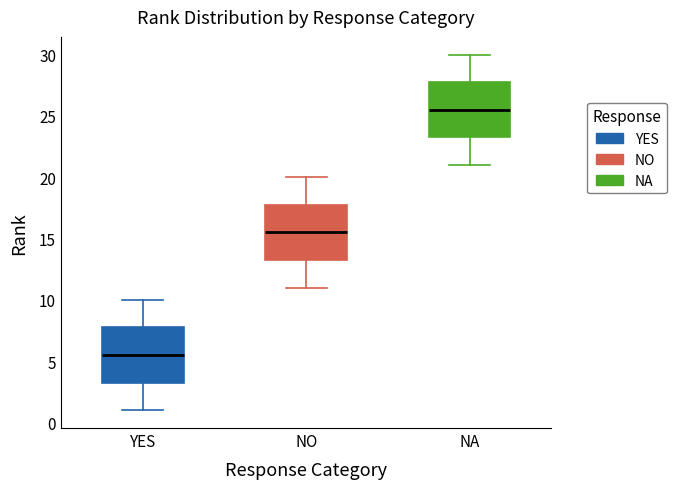

Which box has the highest median line?

NA